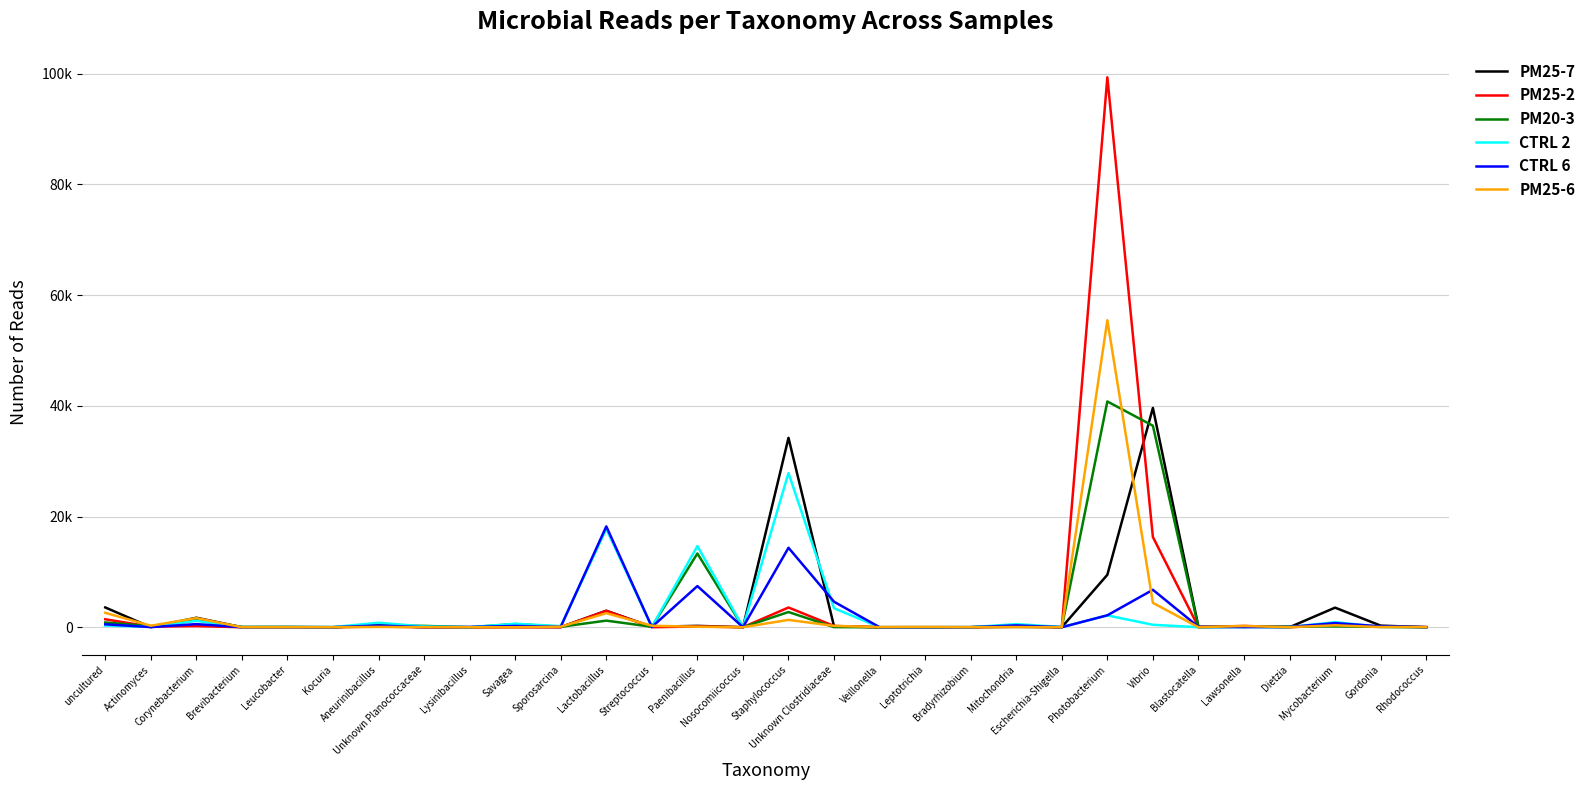

Where is the first local minimum for PM25-2?

Actinomyces